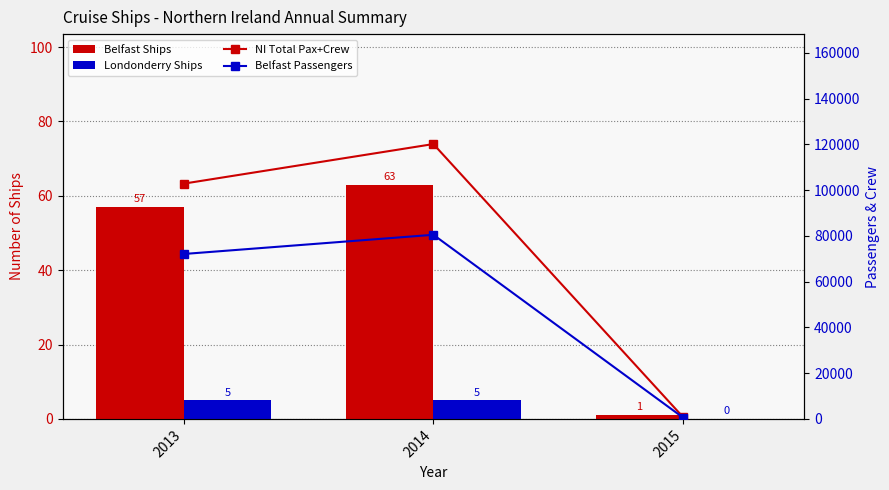

How many data points in Belfast Passengers are less than 72089?

1